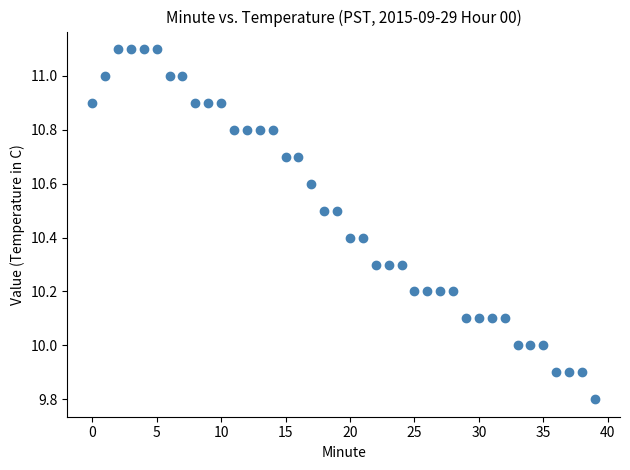

What is the range of Y values (max minus min)?

1.3